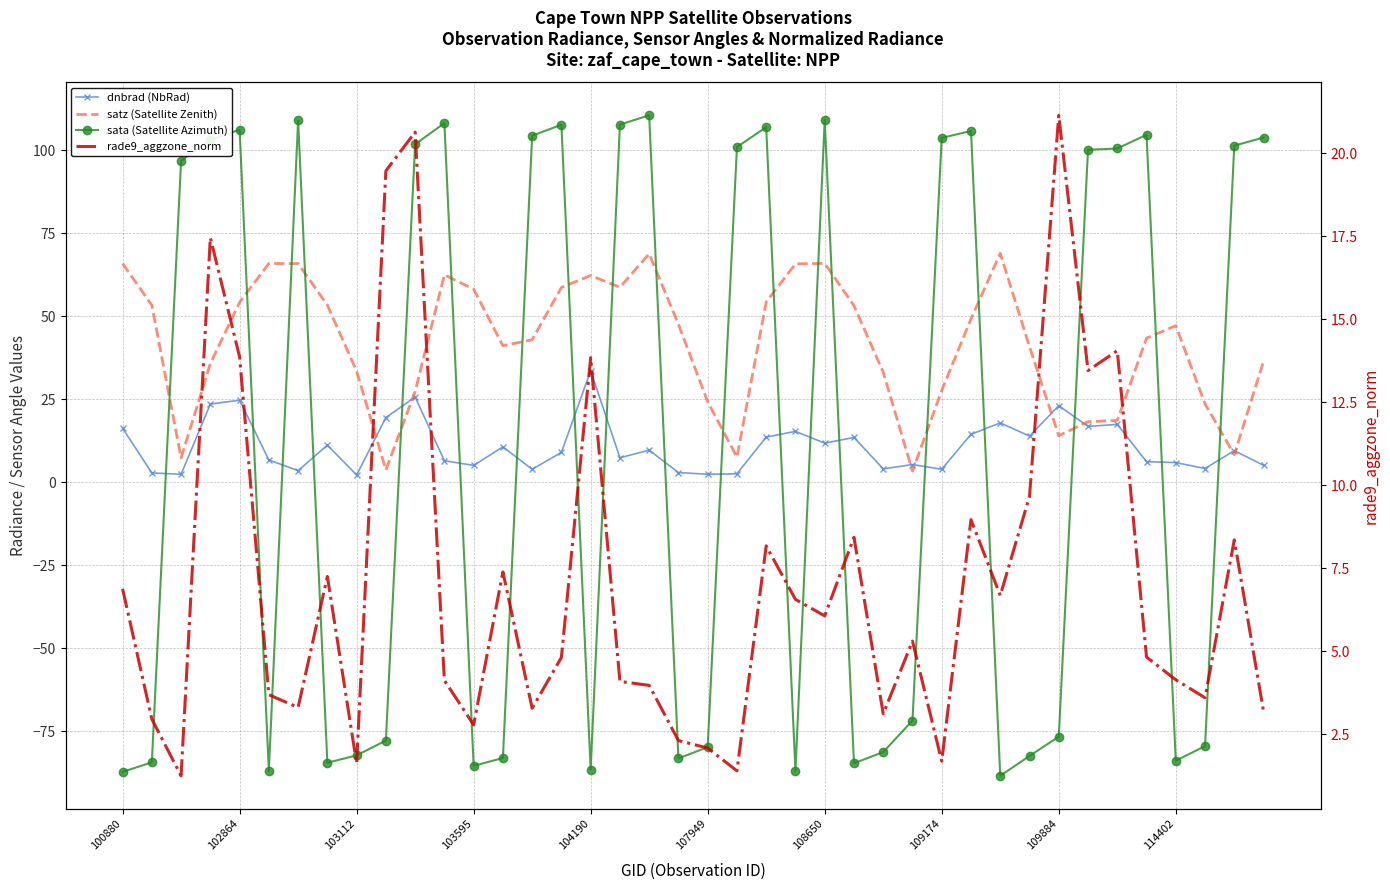

In satz (Satellite Zenith), how many points are higher than both neighbors (excluding endpoints)?

7